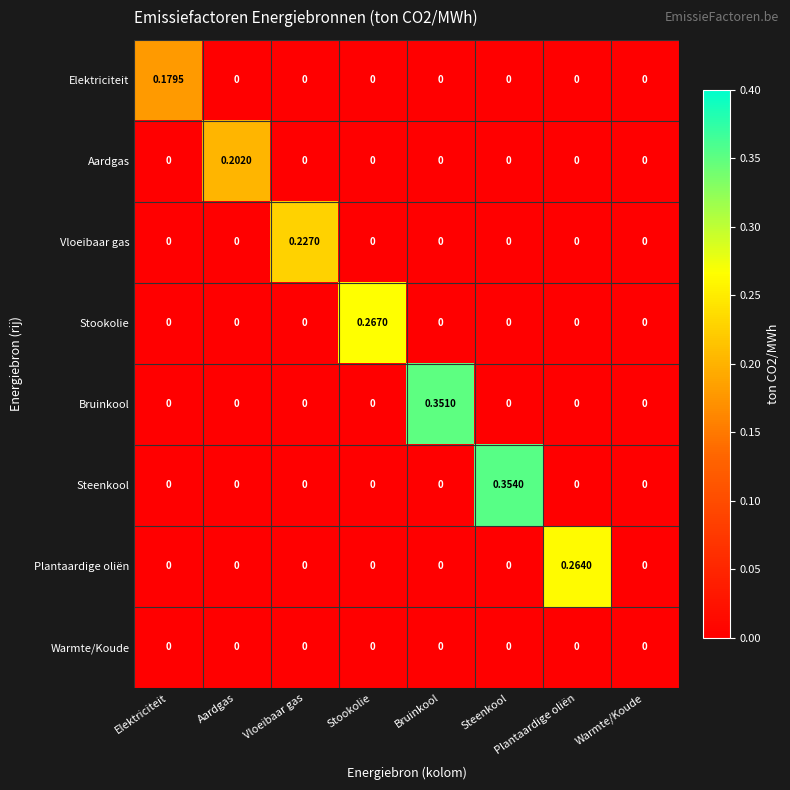

Rank the series by their maximum value, from highest to lowest.

Steenkool, Bruinkool, Stookolie, Plantaardige oliën, Vloeibaar gas, Aardgas, Elektriciteit, Warmte/Koude